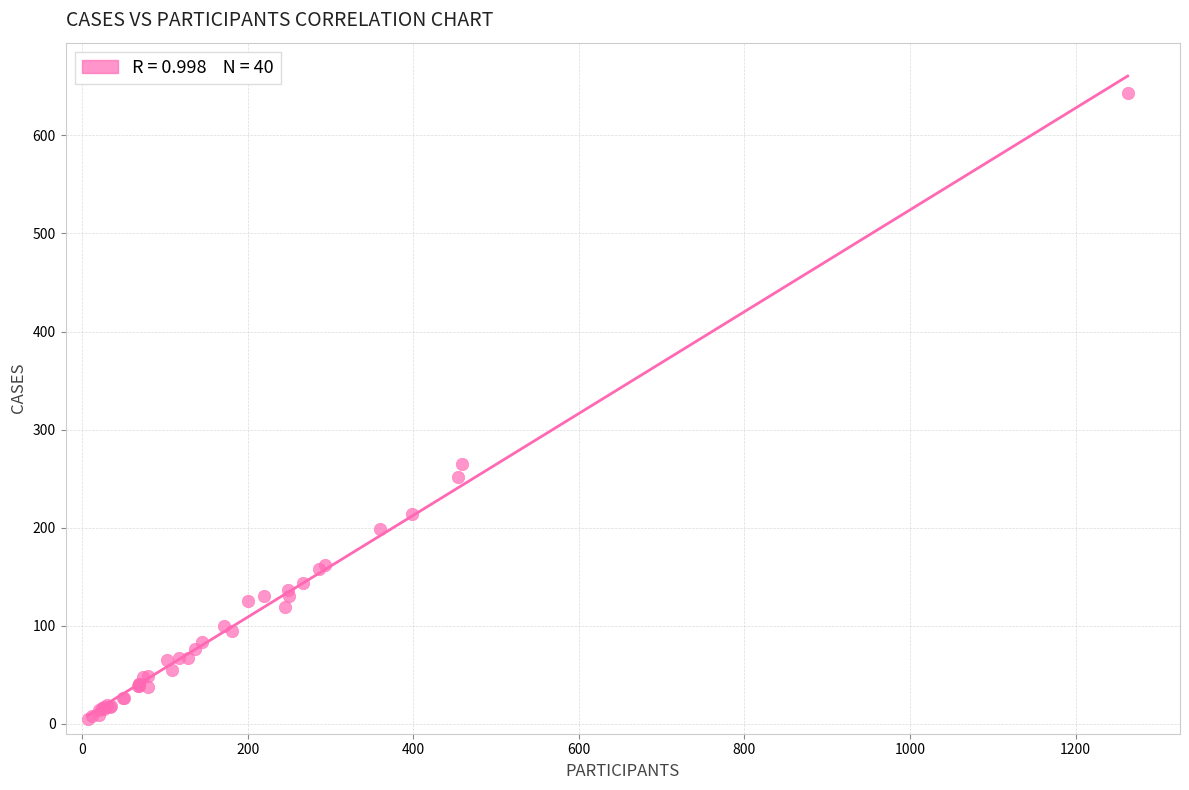

What Y value in the scatter plot is closest to 324?

265